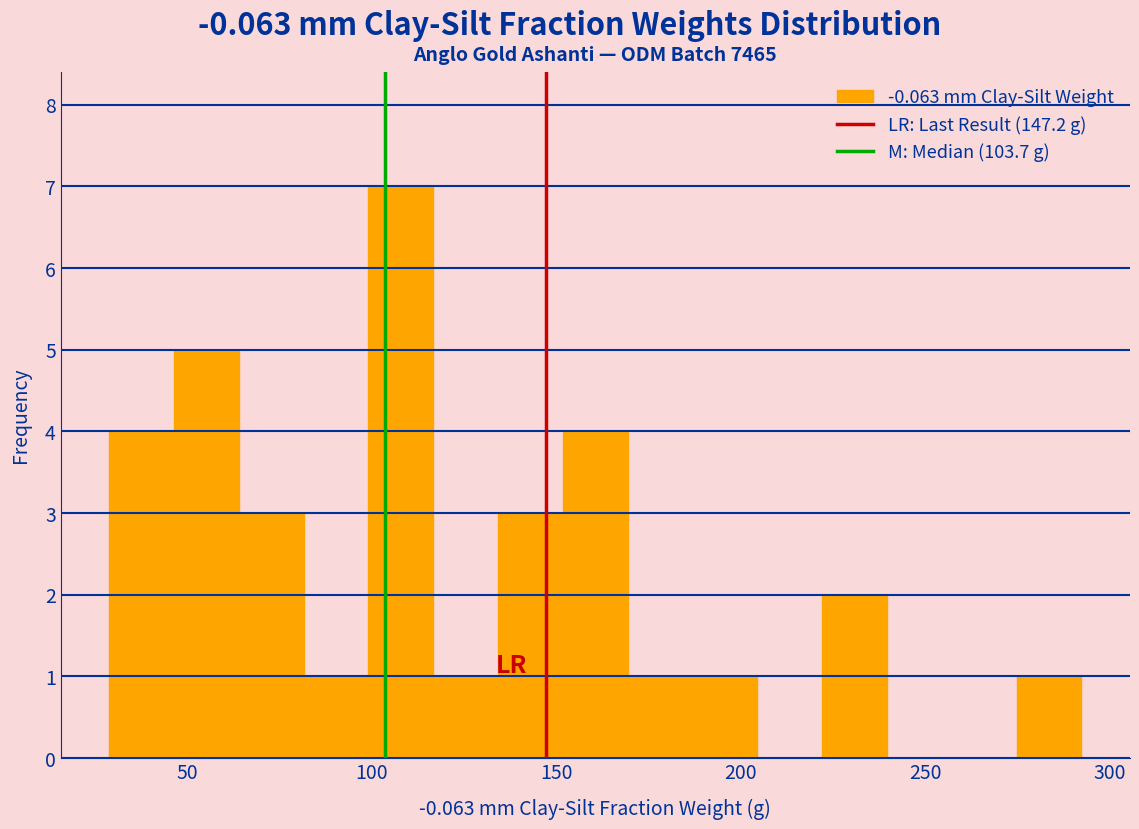

Around what value on the x-axis is the tallest bar? Give the approximate position of its centre, as read against the axis.

110